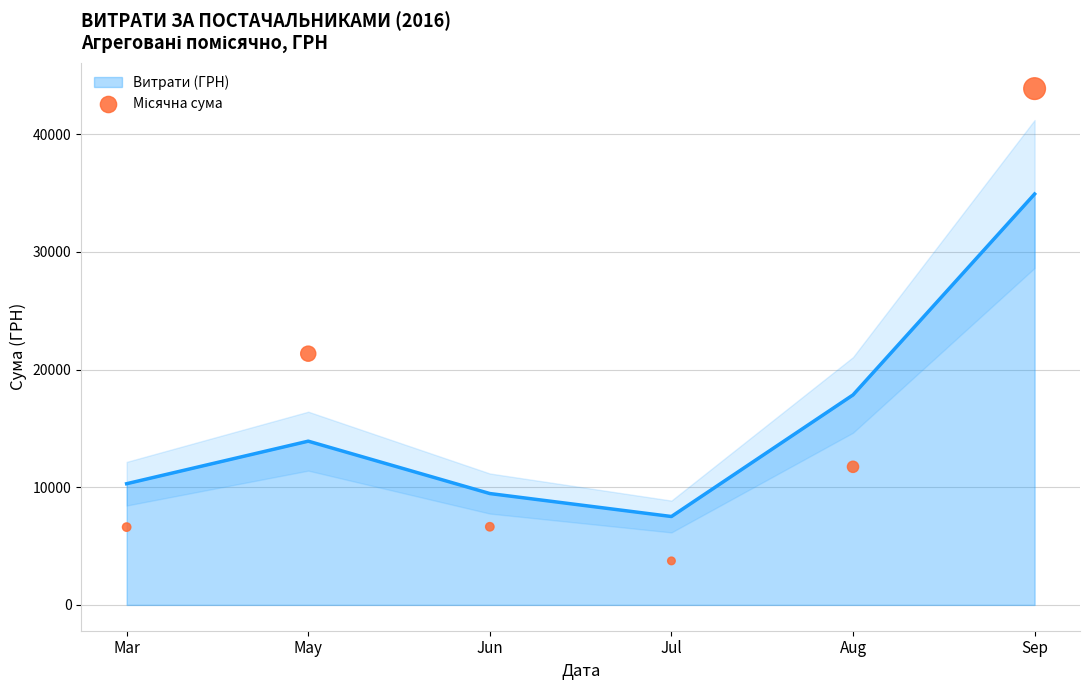

What is the change in value from Mar to Sep?

+37260.9